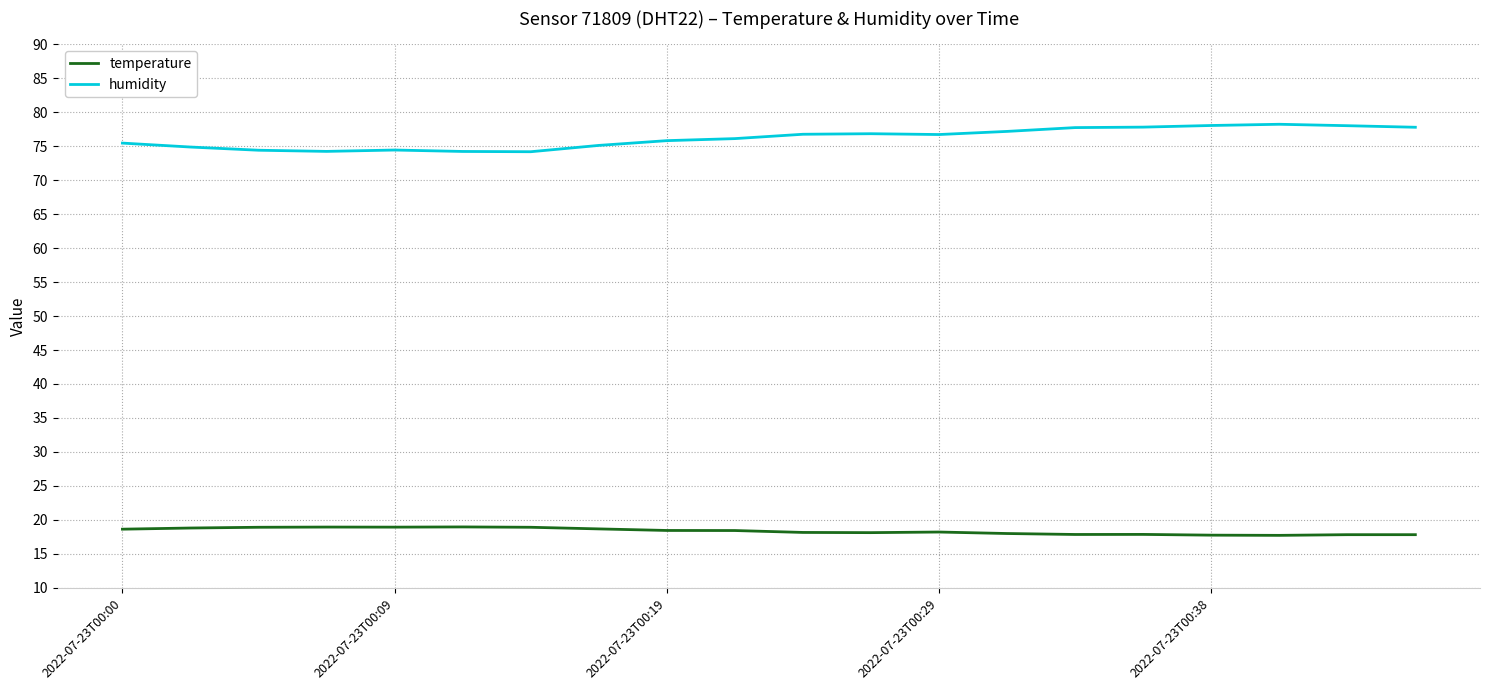

Rank the series by their average value, from highest to lowest.

humidity, temperature